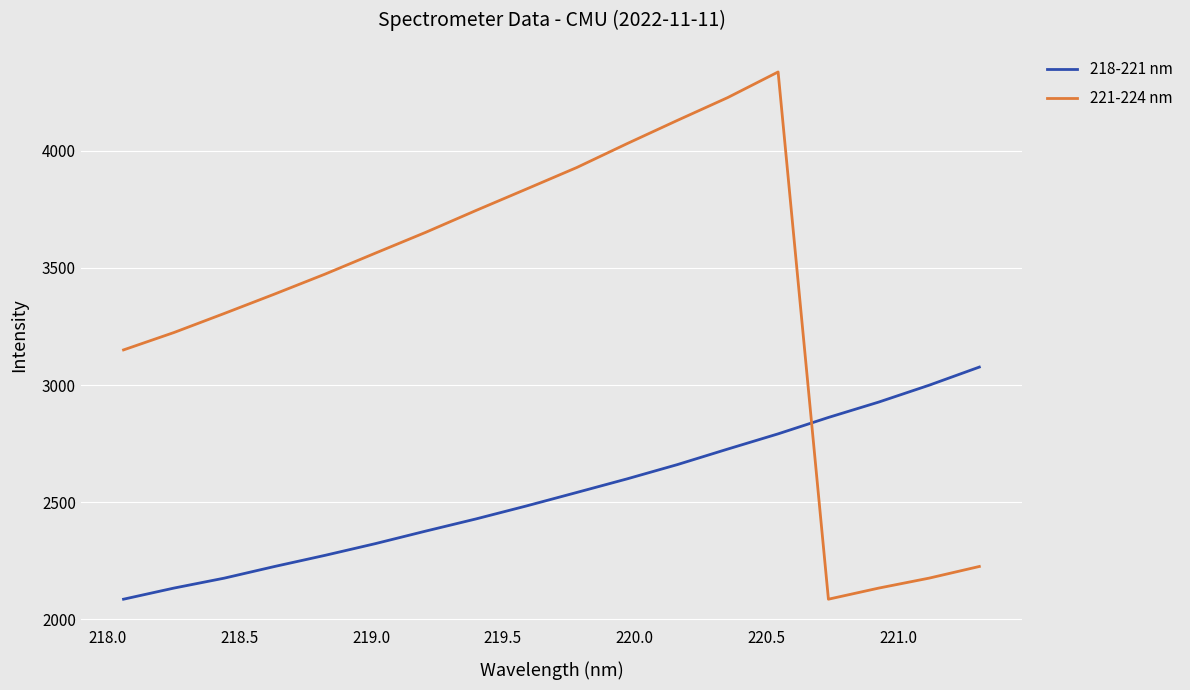

List the series in order of their overall mean, lowest first.

218-221 nm, 221-224 nm